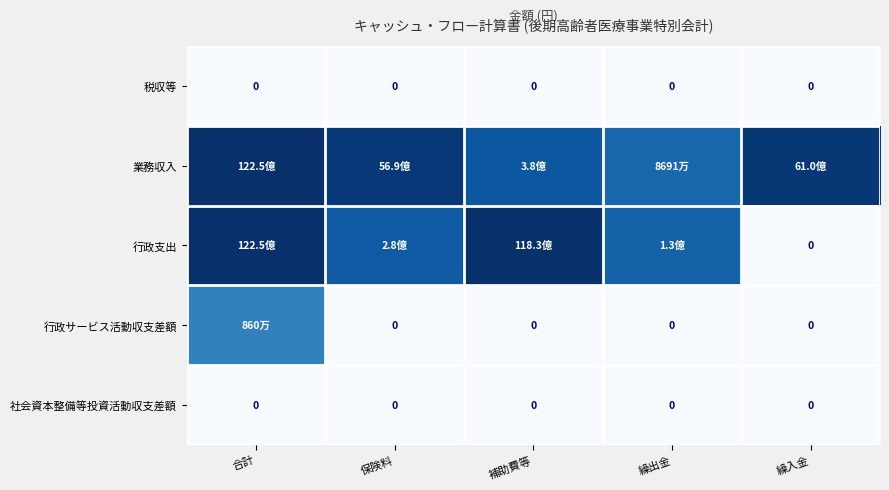

Is it true that 行政サービス活動収支差額 equals 16.0 at 合計?

True